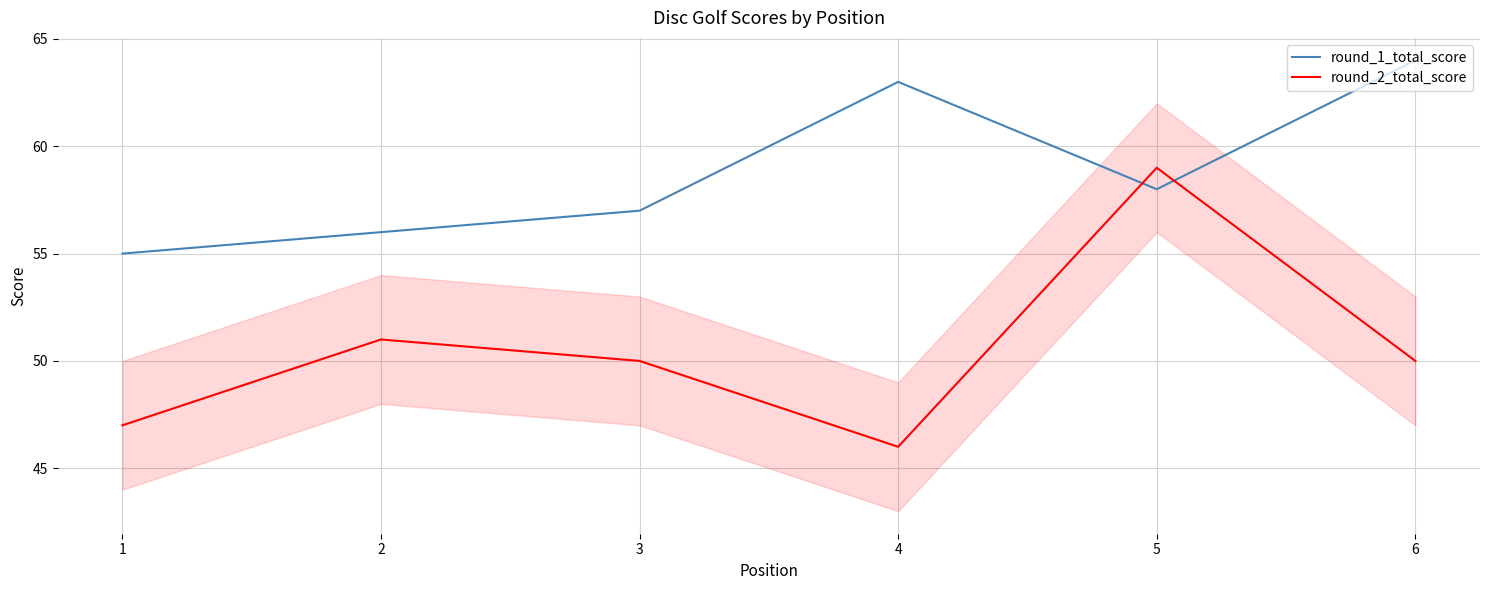

Which category has the highest value in the round_1_total_score series?

6